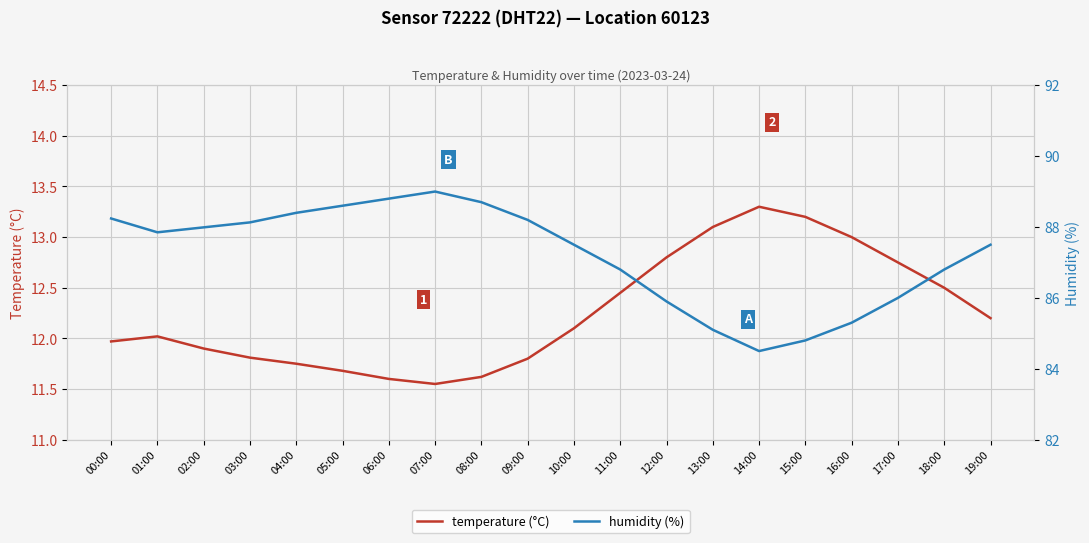

How many values in the temperature (°C) series exceed 12?

11